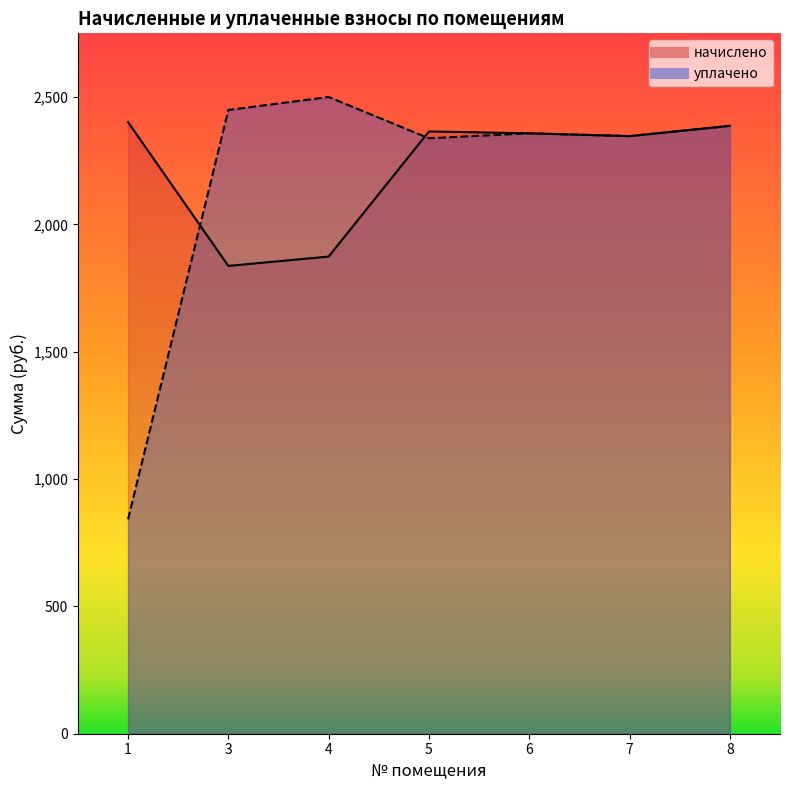

The начислено series shows 1836.7 at 3. True or false?

True